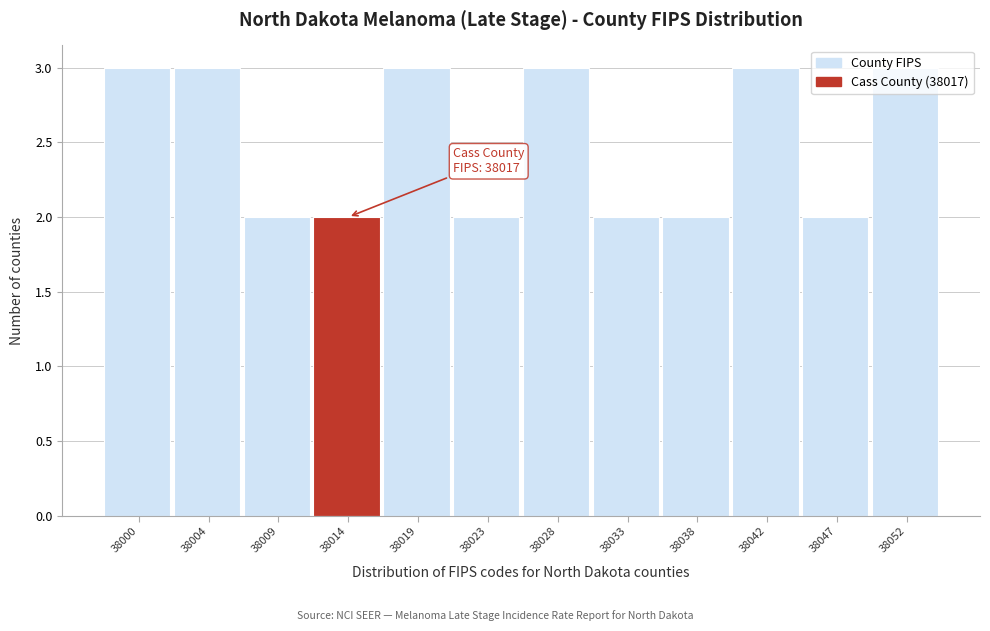

The chart shows a value of 2 at 38009. True or false?

True